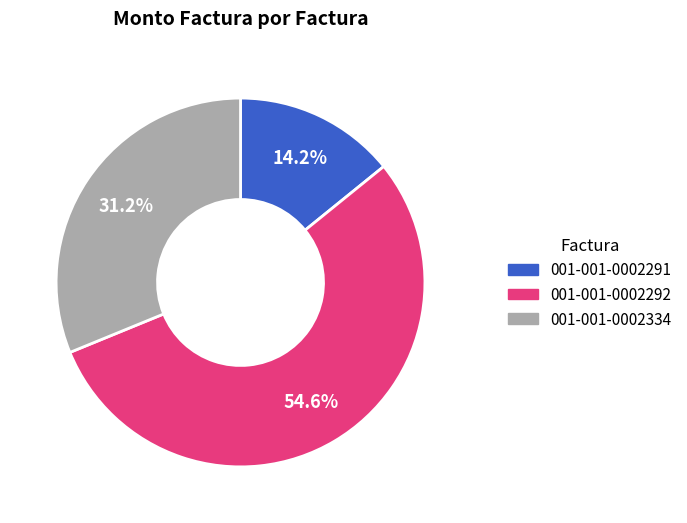

Rank the categories by value from highest to lowest.

001-001-0002292, 001-001-0002334, 001-001-0002291